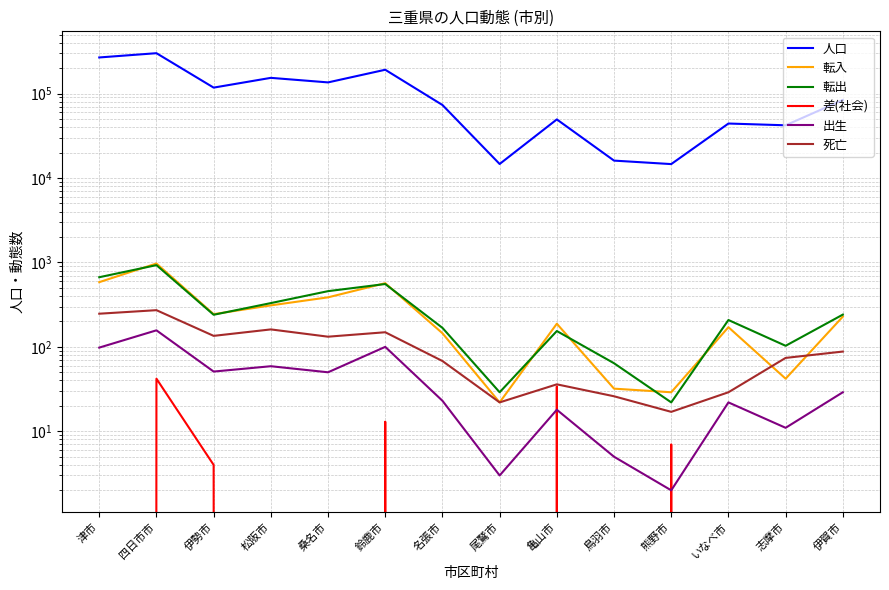

Does the chart display data point markers on the line(s)?

No